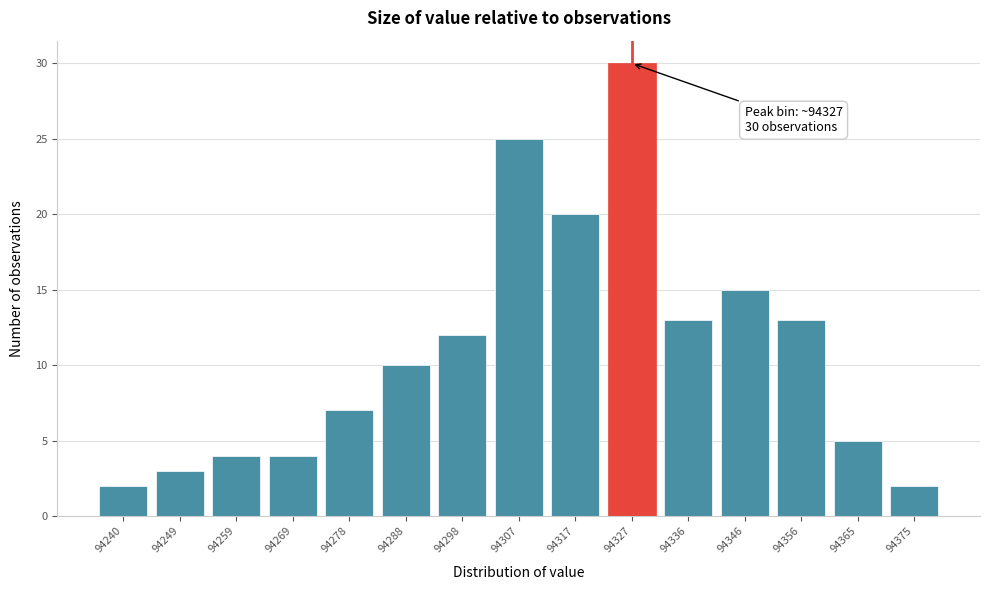

Reading right to left, what are all the values shown in this chart?

94375=2	94365=5	94356=13	94346=15	94336=13	94327=30	94317=20	94307=25	94298=12	94288=10	94278=7	94269=4	94259=4	94249=3	94240=2